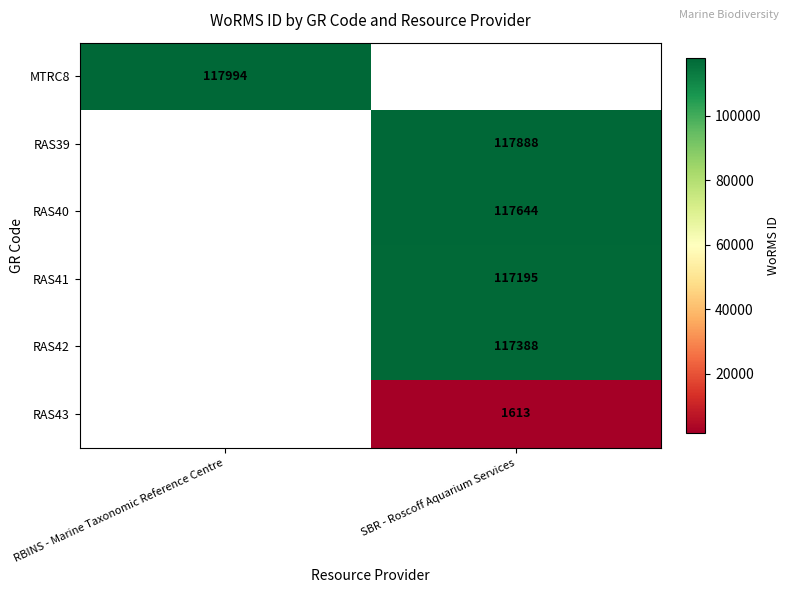

What is the maximum value shown in the chart?

117994.0